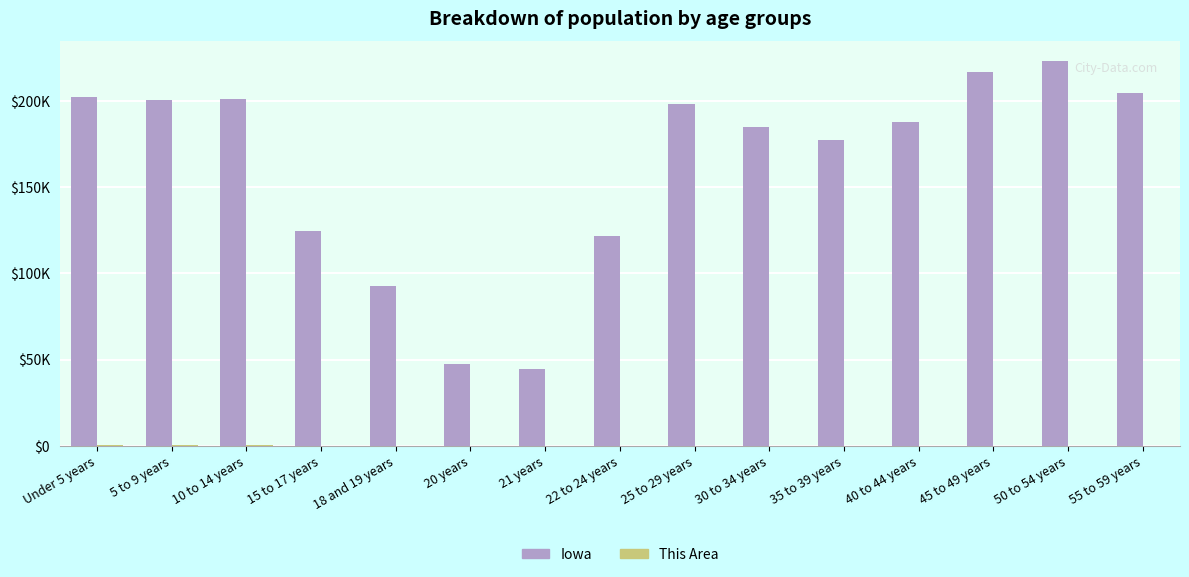

What position from the right is Under 5 years?

15